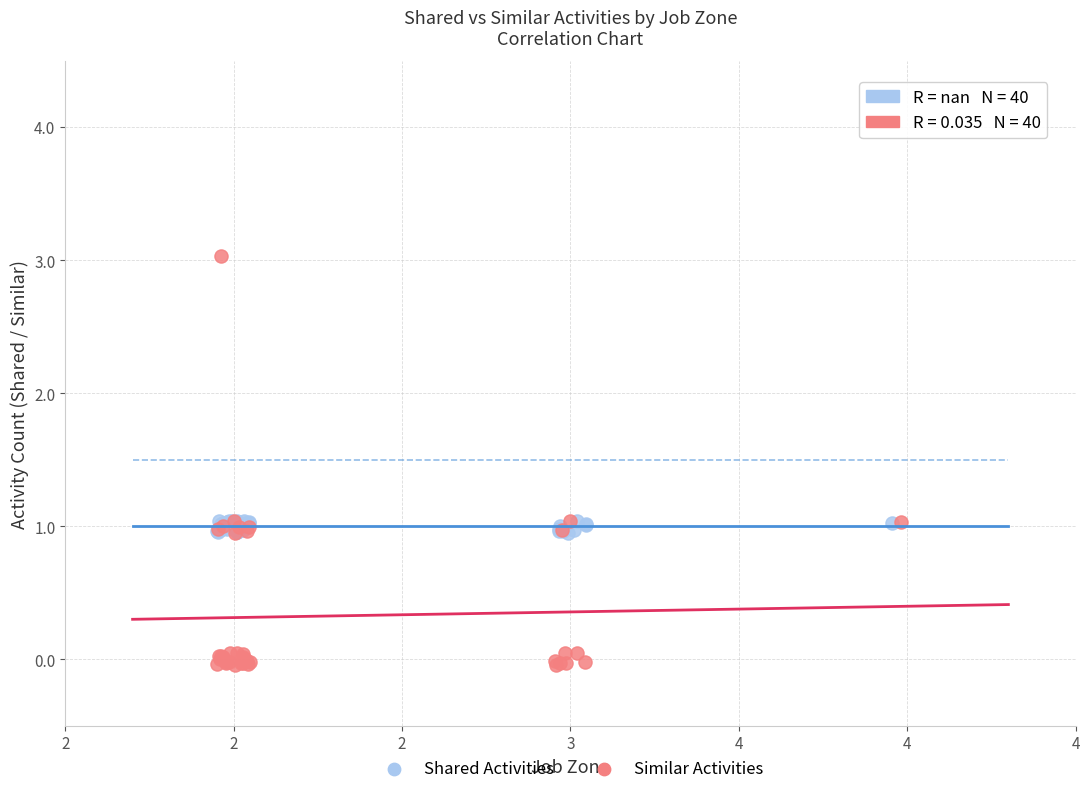

What are all the series names shown in the legend?

Shared Activities, Similar Activities